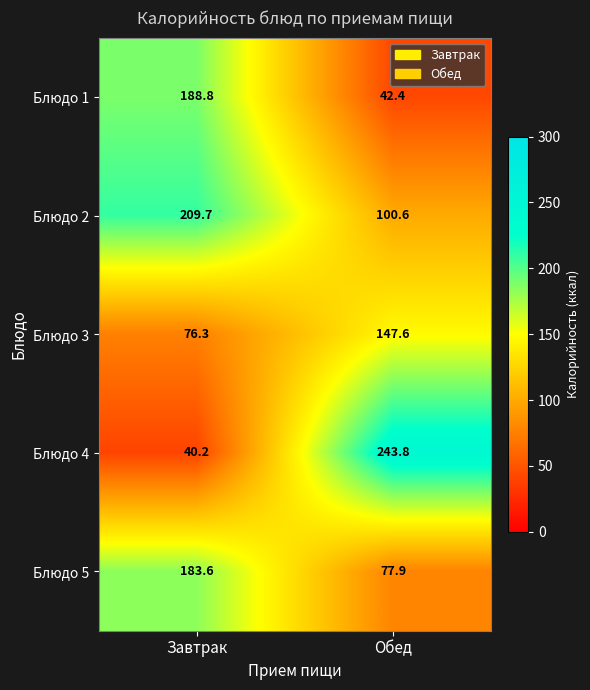

Between Завтрак and Обед, which series saw the biggest shift?

Блюдо 4